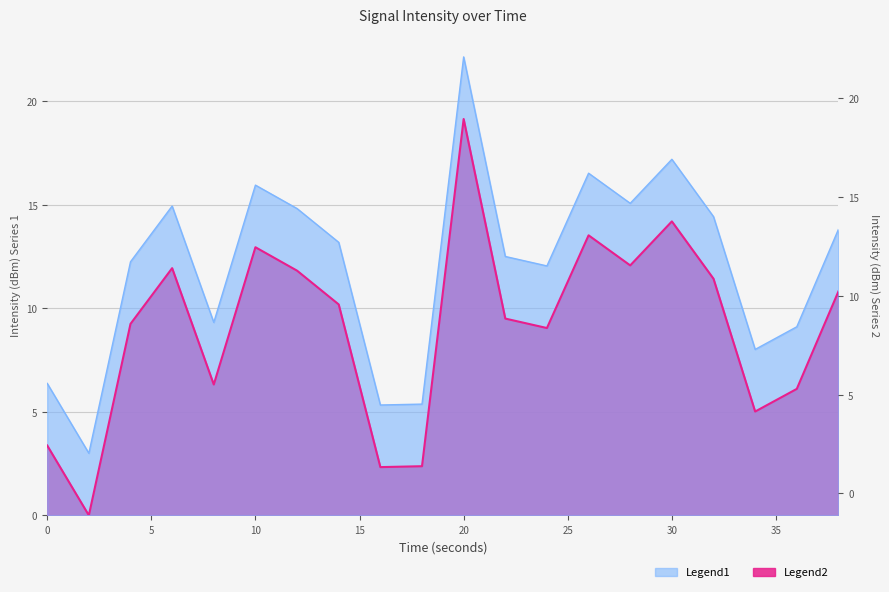

Between 8 and 32, which series saw the biggest shift?

Intensity (dBm)